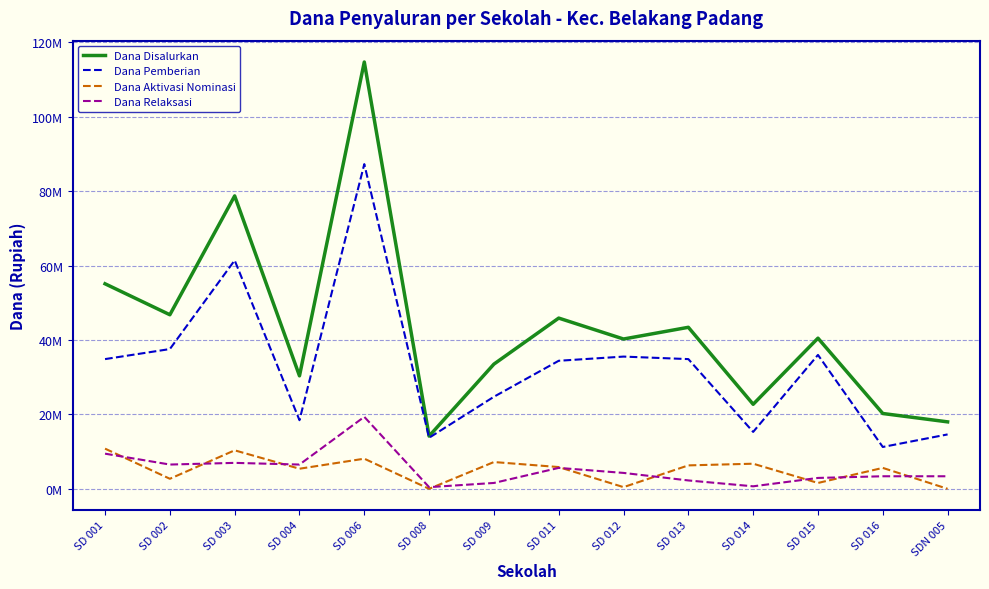

Which has a higher value, SD 012 or SD 004?

SD 012